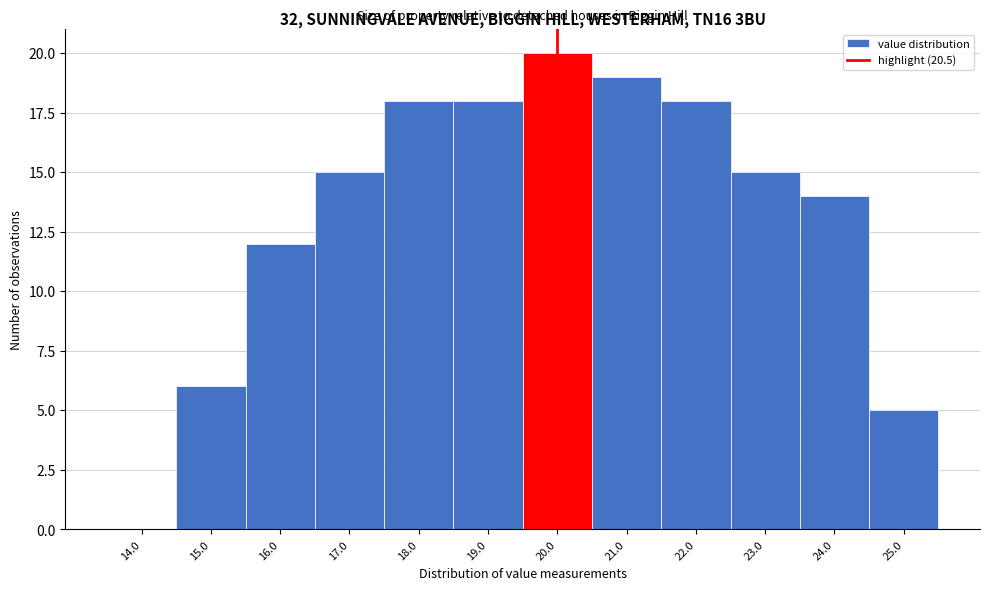

Reading right to left, what are all the values shown in this chart?

25.0=5	24.0=14	23.0=15	22.0=18	21.0=19	20.0=20	19.0=18	18.0=18	17.0=15	16.0=12	15.0=6	14.0=0